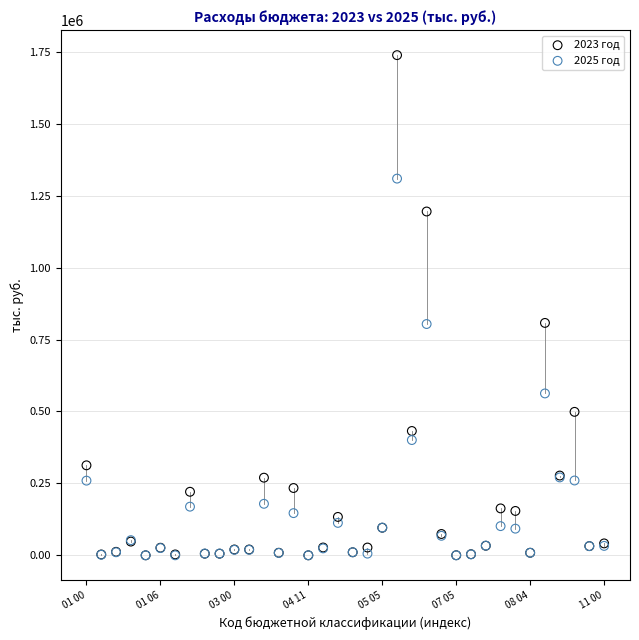

Which series contains the highest Y value?

2023 год